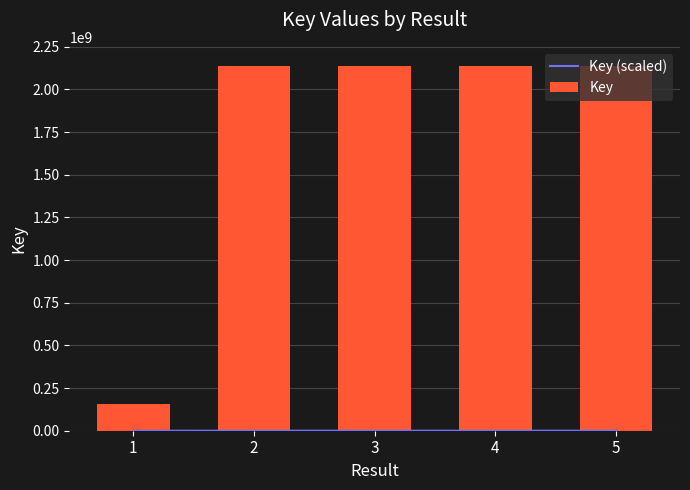

Is it true that Key (scaled) equals 85507.0 at 5?

True